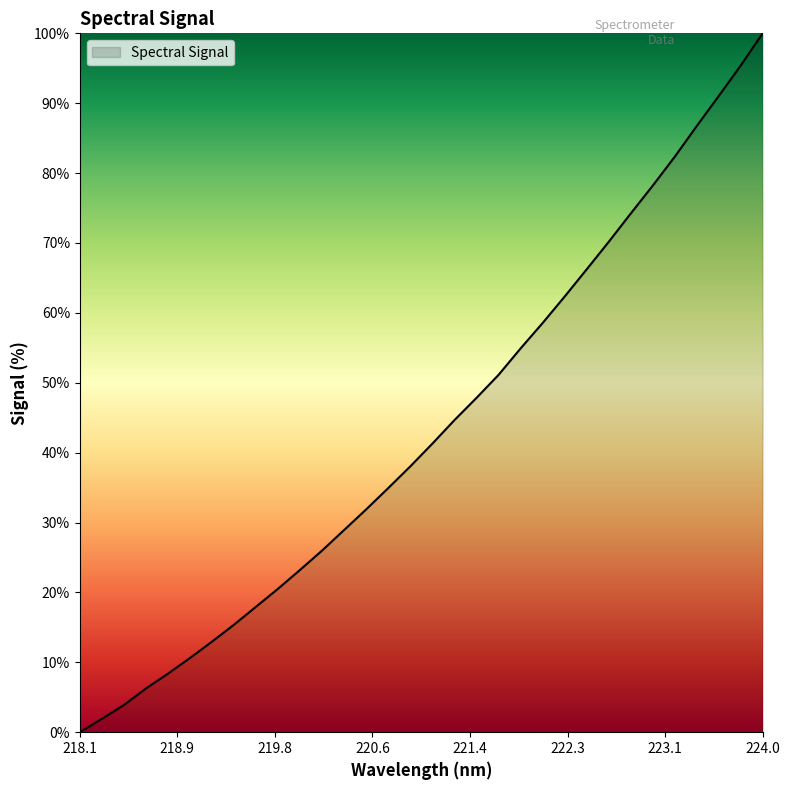

What is the difference between the maximum and minimum values?

100.0